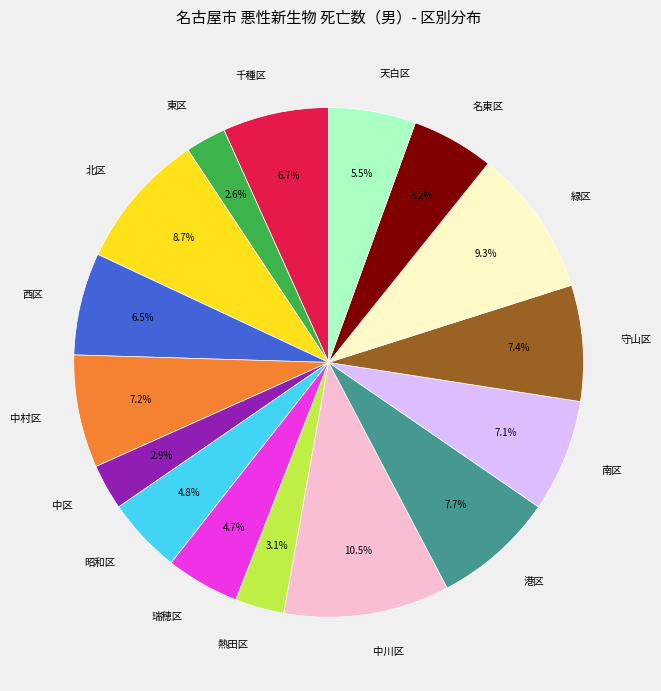

What is the total percentage of 西区 and 熱田区?

9.6%